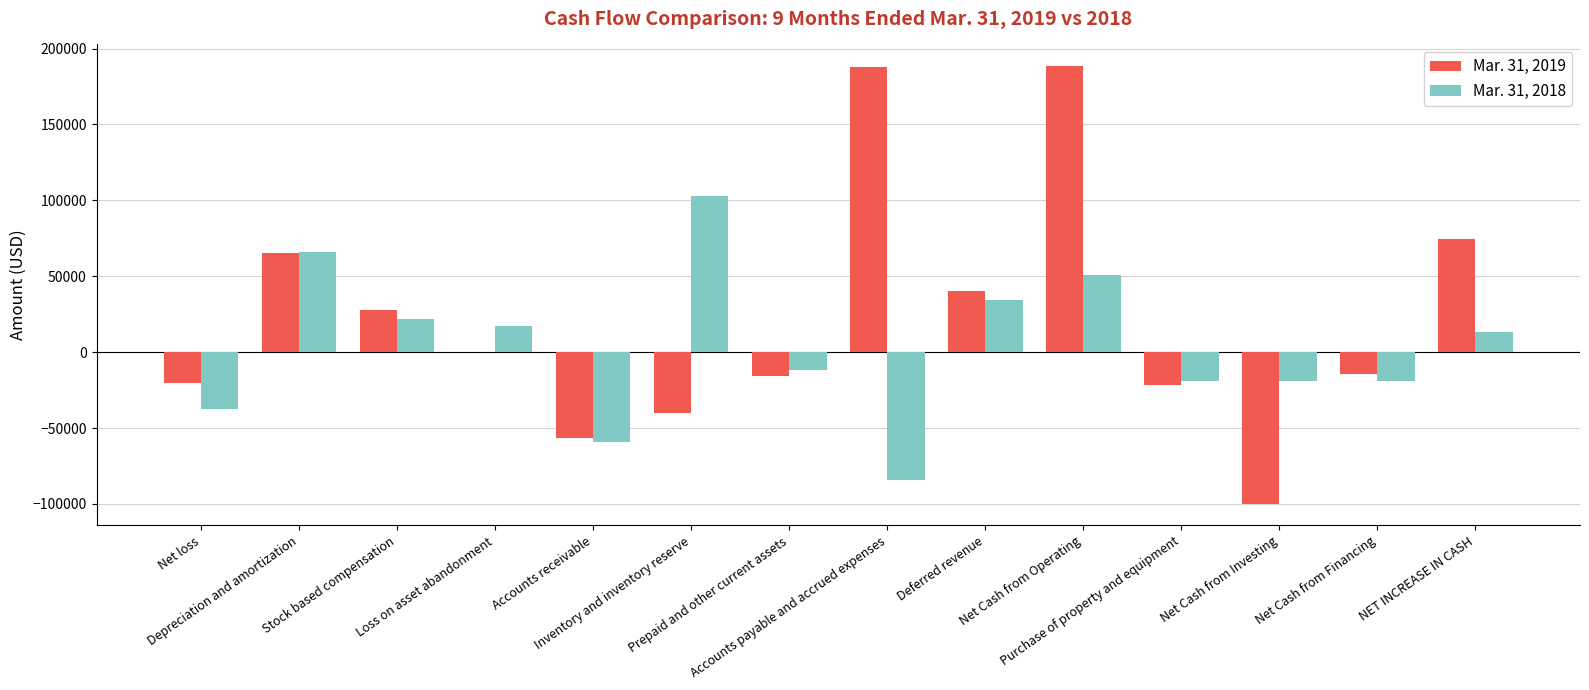

What is the maximum value shown in the chart?

188340